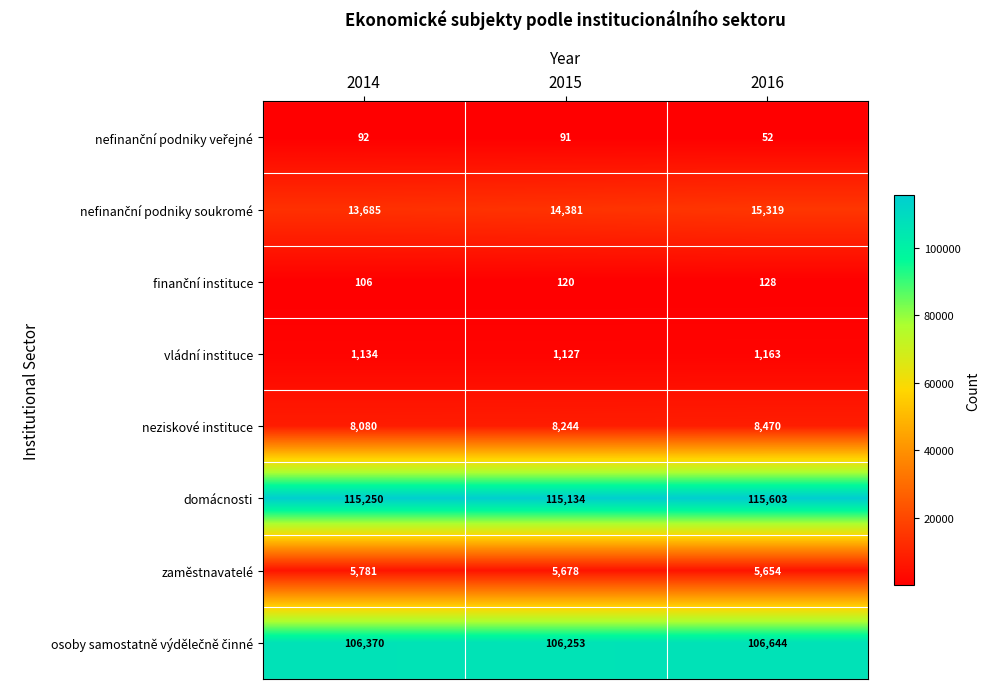

At how many categories does at least one series exceed 55714?

3